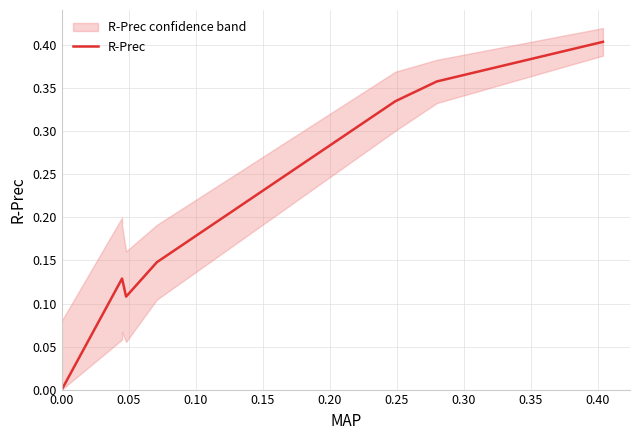

Which has a higher value, 0.15 or 0.35?

0.35